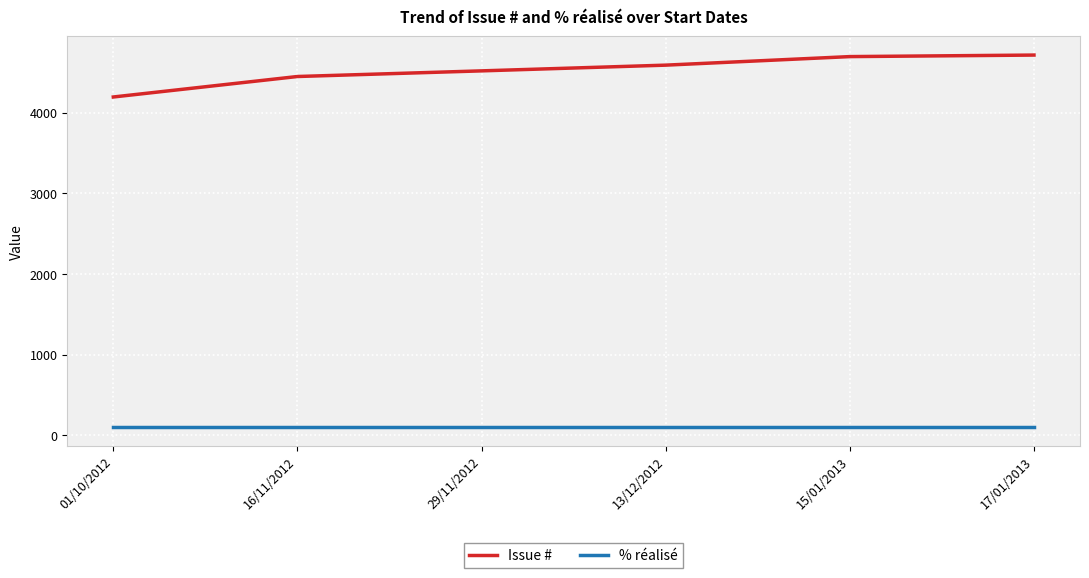

True or false: Issue # and % réalisé intersect in this chart.

False